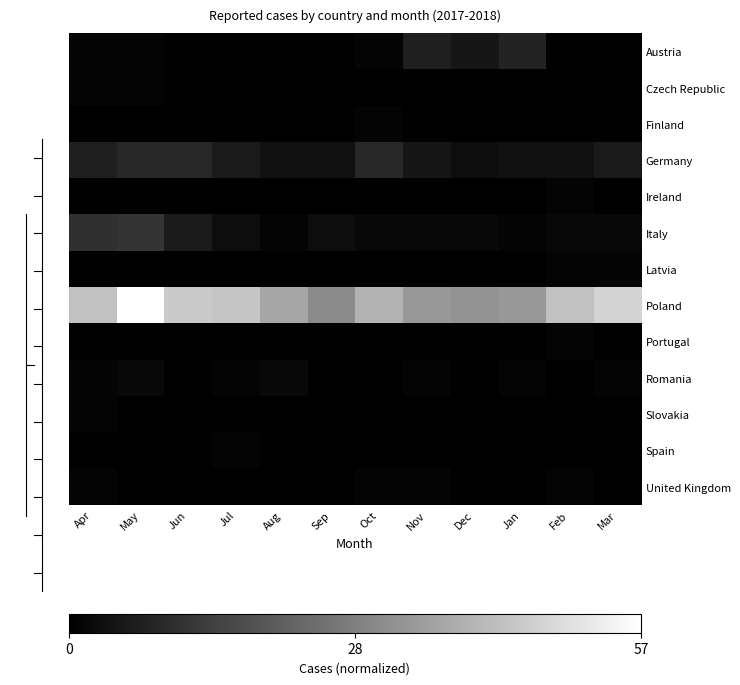

Which series has the largest range (max minus min)?

Poland